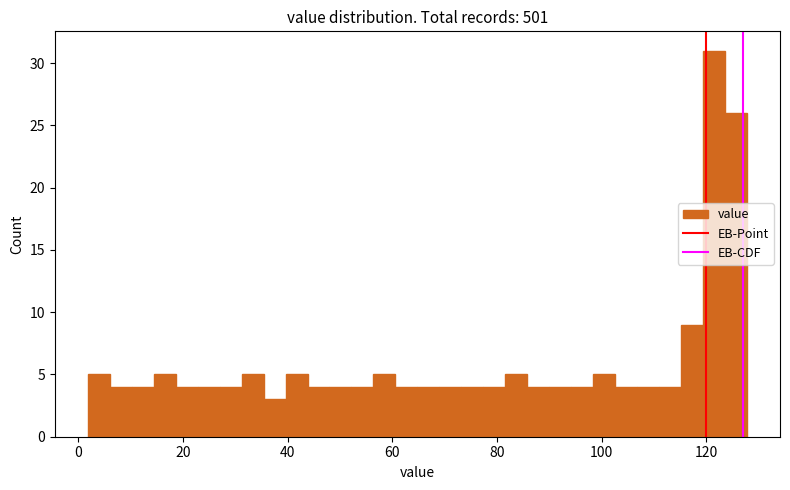

Around what value on the x-axis is the tallest bar? Give the approximate position of its centre, as read against the axis.

122